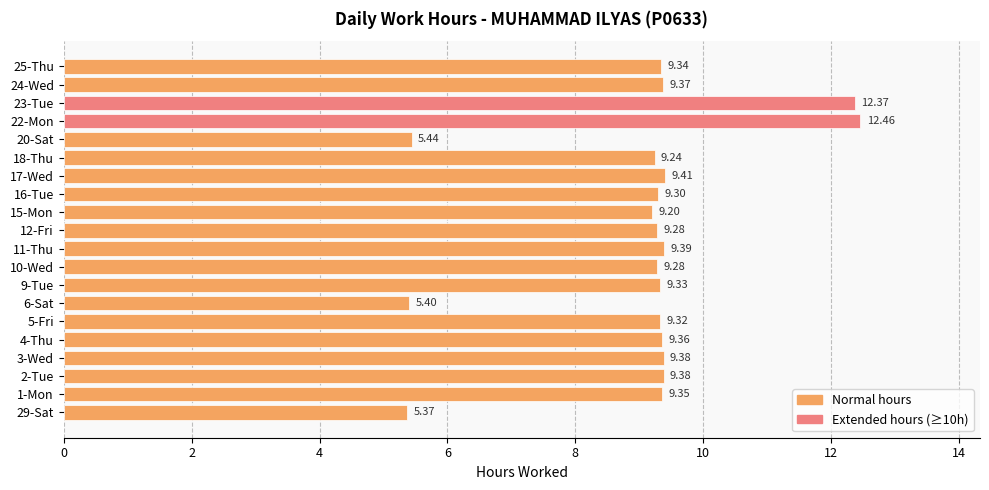

What is the average value?

9.0